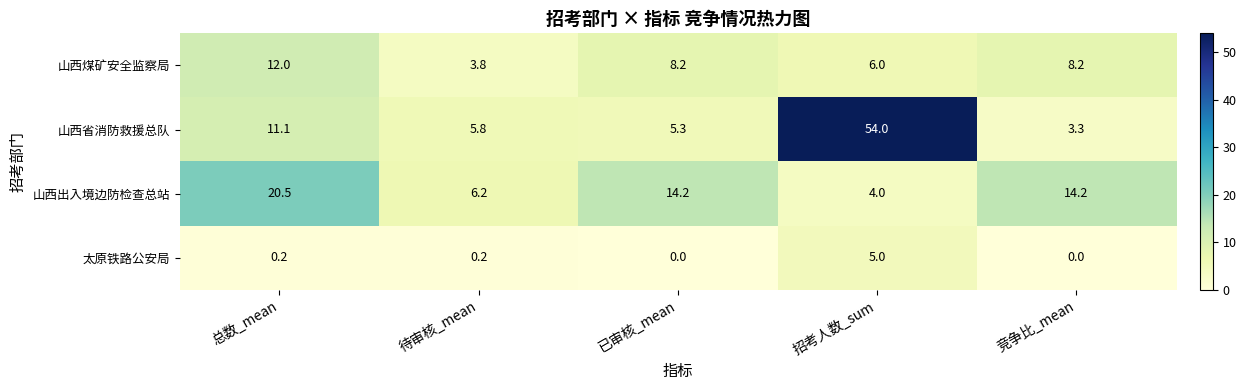

Is it true that 太原铁路公安局 equals 5.0 at 招考人数_sum?

True